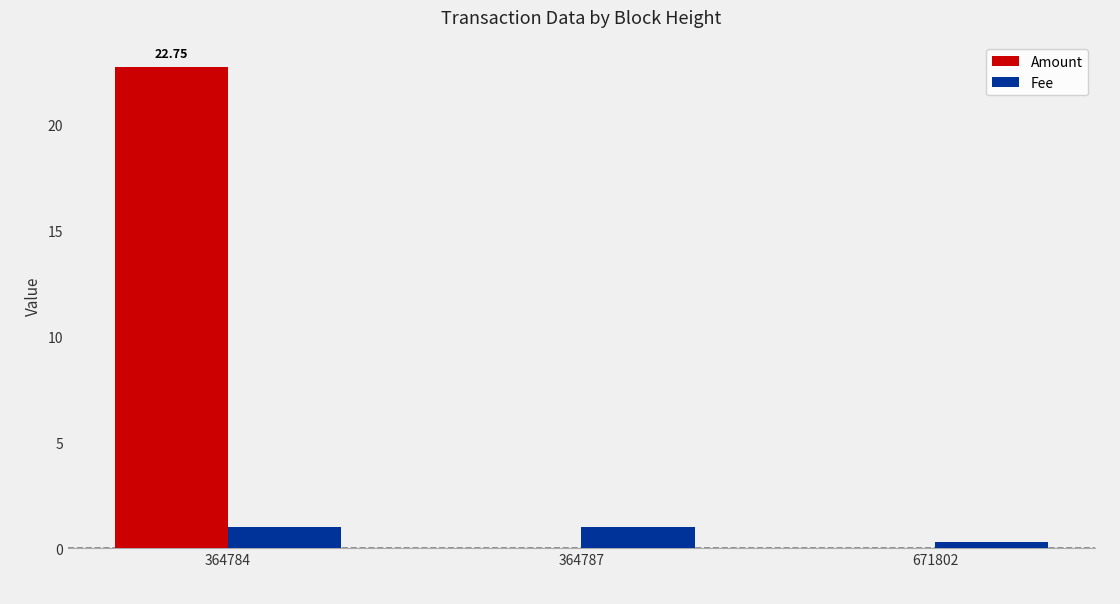

At which category is the sum across all series the highest?

364784